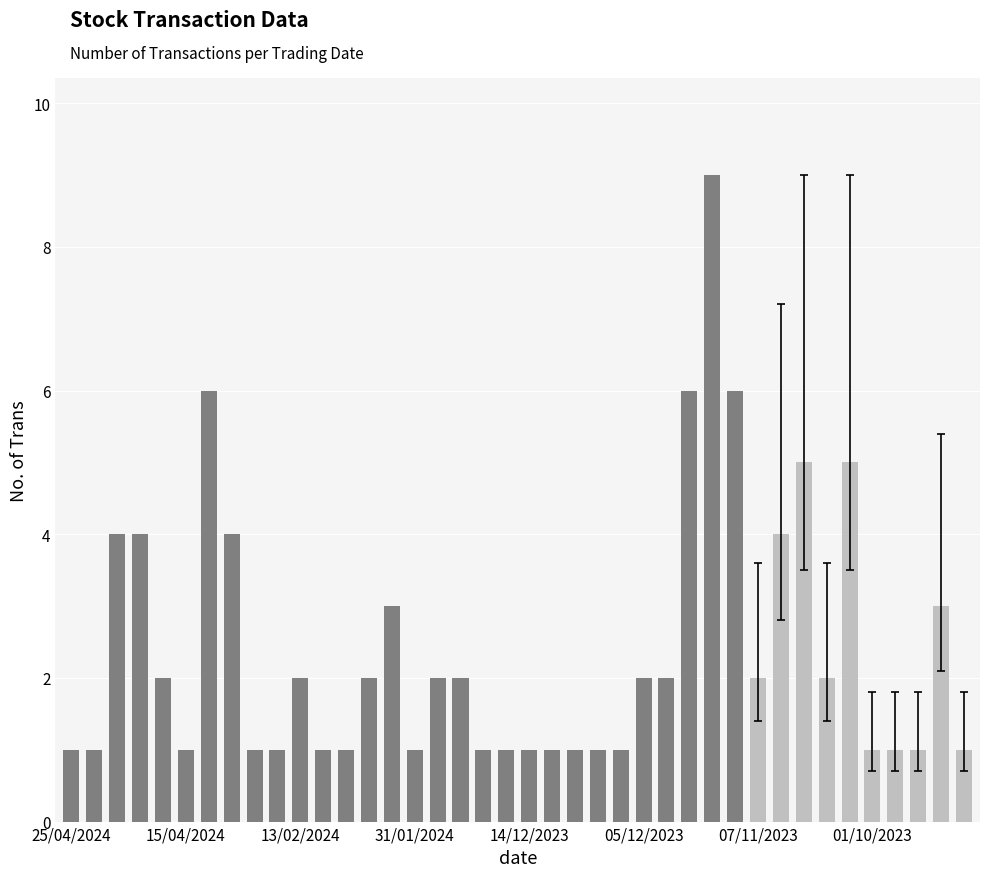

Rank the categories by value from lowest to highest.

25/04/2024, 23/04/2024, 15/04/2024, 13/03/2024, 12/03/2024, 06/02/2024, 05/02/2024, 31/01/2024, 26/12/2023, 19/12/2023, 14/12/2023, 13/12/2023, 11/12/2023, 07/12/2023, 06/12/2023, 01/10/2023, 28/09/2023, 19/09/2023, 12/09/2023, 16/04/2024, 13/02/2024, 04/02/2024, 24/01/2024, 28/12/2023, 05/12/2023, 23/11/2023, 07/11/2023, 09/10/2023, 01/02/2024, 13/09/2023, 21/04/2024, 17/04/2024, 18/03/2024, 31/10/2023, 10/10/2023, 05/10/2023, 25/03/2024, 21/11/2023, 08/11/2023, 09/11/2023